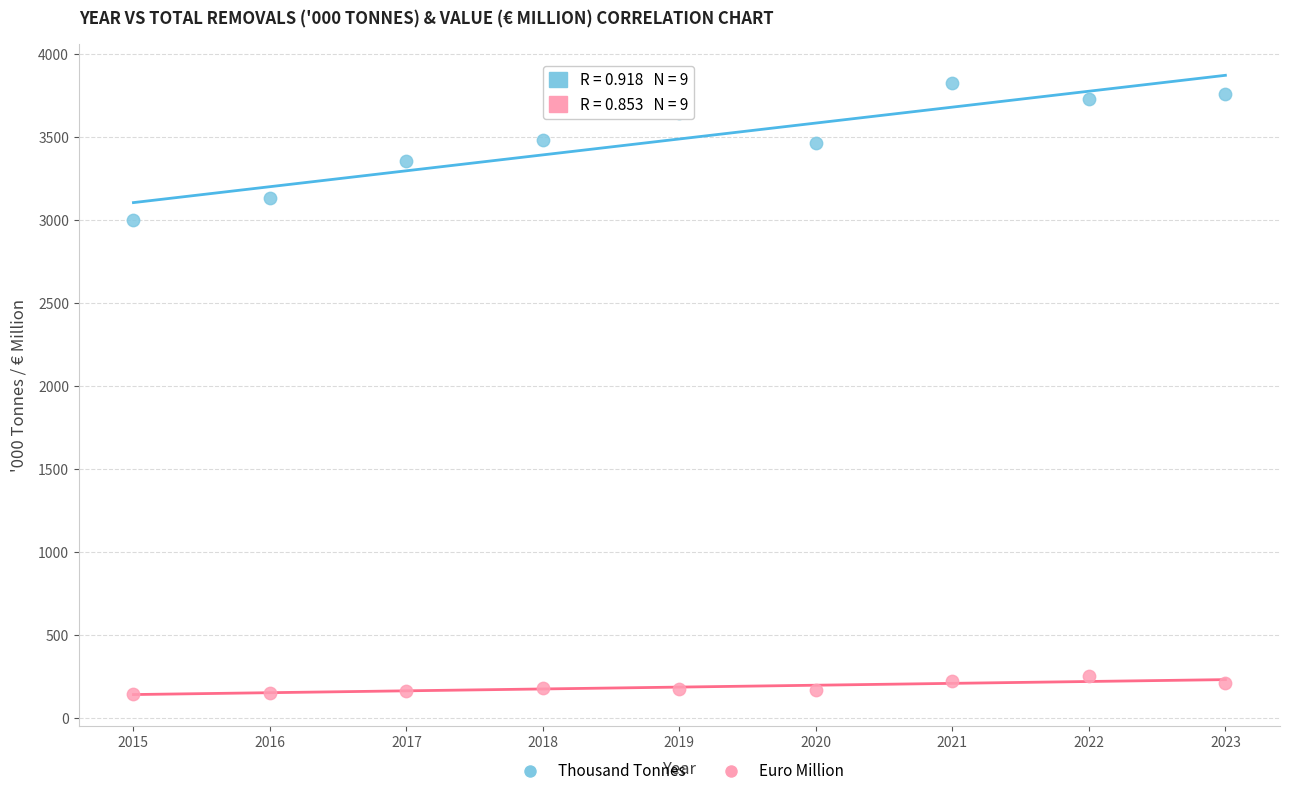

Which series reaches the maximum Y coordinate?

Thousand Tonnes